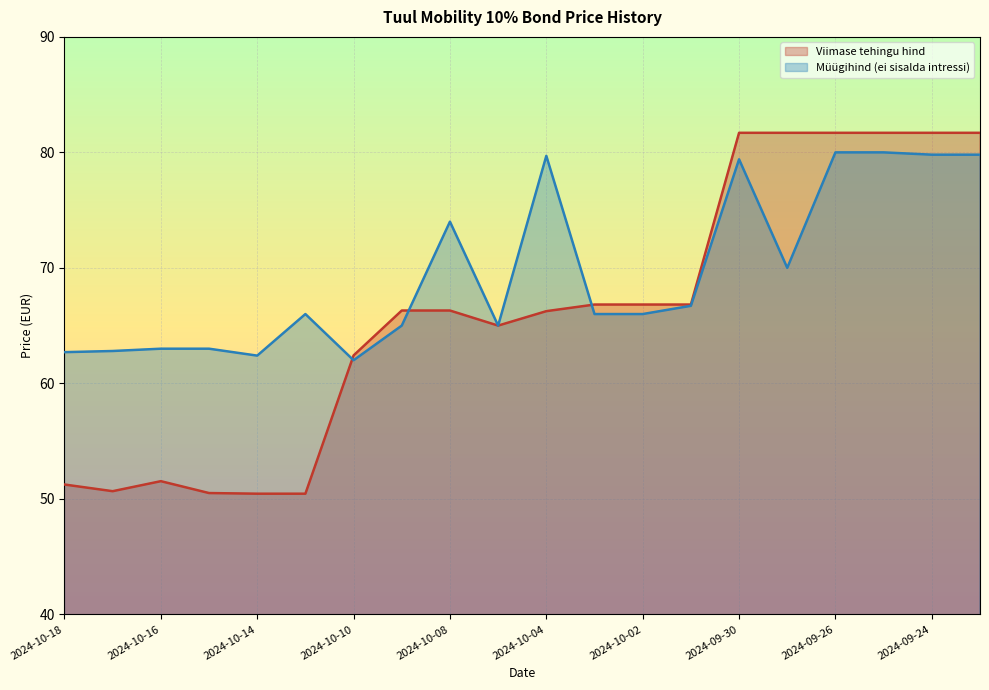

Where is the first local maximum for Müügihind (ei sisalda intressi)?

2024-10-11